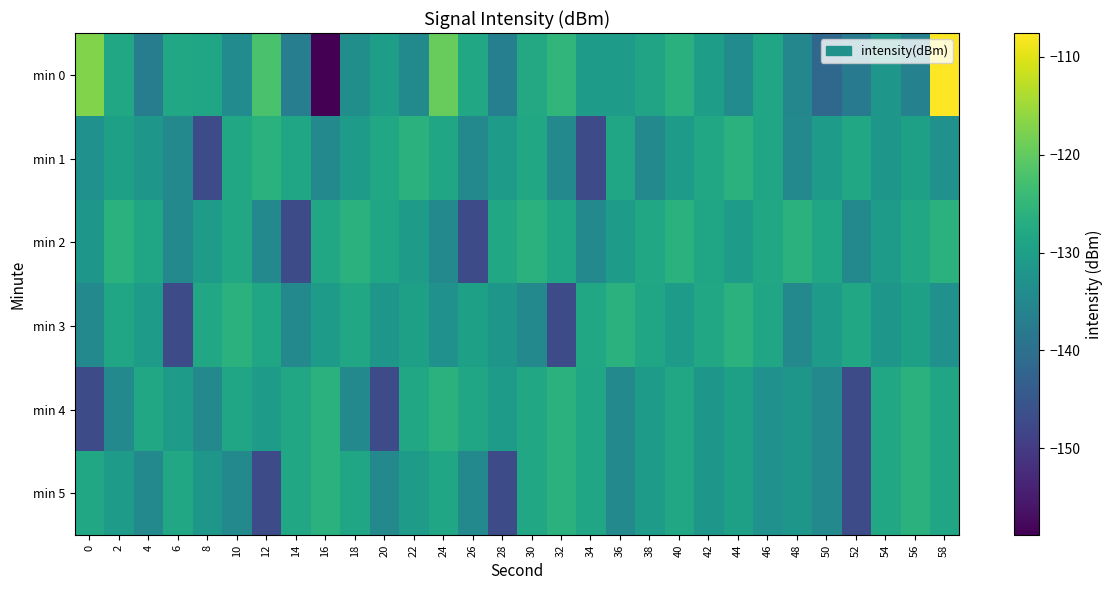

Reading left to right, what are all the values shown in this chart?

min 0: 0=-117.3	2=-128.1	4=-137.4	6=-128.2	8=-128.6	10=-134.1	12=-122.2	14=-136.9	16=-158.9	18=-133.6	20=-130.4	22=-134.3	24=-119.4	26=-128.3	28=-136.6	30=-128.0	32=-125.1	34=-130.7	36=-130.6	38=-128.8	40=-126.3	42=-130.1	44=-134.2	46=-128.4	48=-135.2	50=-141.6	52=-137.8	54=-131.8	56=-136.4	58=-107.6
min 1: 0=-132.9	2=-129.8	4=-131.7	6=-134.8	8=-147.0	10=-128.3	12=-126.1	14=-128.7	16=-134.6	18=-130.6	20=-128.3	22=-126.1	24=-128.7	26=-134.6	28=-130.6	30=-128.3	32=-134.8	34=-147.0	36=-128.7	38=-134.6	40=-130.6	42=-128.3	44=-126.1	46=-128.7	48=-134.6	50=-130.6	52=-128.3	54=-131.7	56=-129.8	58=-132.9
min 2: 0=-131.7	2=-126.1	4=-128.7	6=-134.6	8=-130.6	10=-128.3	12=-134.6	14=-147.0	16=-128.3	18=-126.1	20=-128.7	22=-130.6	24=-134.8	26=-147.0	28=-128.3	30=-126.1	32=-128.7	34=-134.6	36=-130.6	38=-128.3	40=-126.1	42=-128.7	44=-130.6	46=-128.3	48=-126.1	50=-128.7	52=-134.6	54=-130.6	56=-128.3	58=-126.1
min 3: 0=-134.8	2=-128.7	4=-130.6	6=-147.0	8=-128.3	10=-126.1	12=-128.7	14=-134.6	16=-130.6	18=-128.3	20=-131.7	22=-129.8	24=-132.9	26=-129.8	28=-131.7	30=-134.8	32=-147.0	34=-128.3	36=-126.1	38=-128.7	40=-130.6	42=-128.3	44=-126.1	46=-128.7	48=-134.6	50=-130.6	52=-128.3	54=-131.7	56=-129.8	58=-132.9
min 4: 0=-147.0	2=-134.6	4=-128.3	6=-130.6	8=-134.8	10=-128.7	12=-130.6	14=-128.3	16=-126.1	18=-134.6	20=-147.0	22=-128.3	24=-126.1	26=-128.7	28=-130.6	30=-128.3	32=-126.1	34=-128.7	36=-134.6	38=-130.6	40=-128.3	42=-131.7	44=-129.8	46=-132.9	48=-131.7	50=-134.8	52=-147.0	54=-128.3	56=-126.1	58=-128.7
min 5: 0=-128.3	2=-130.6	4=-134.8	6=-128.3	8=-131.7	10=-134.6	12=-147.0	14=-128.3	16=-126.1	18=-128.7	20=-134.6	22=-130.6	24=-128.7	26=-134.6	28=-147.0	30=-128.3	32=-126.1	34=-128.7	36=-134.6	38=-130.6	40=-128.3	42=-131.7	44=-129.8	46=-132.9	48=-131.7	50=-134.8	52=-147.0	54=-128.3	56=-126.1	58=-128.7